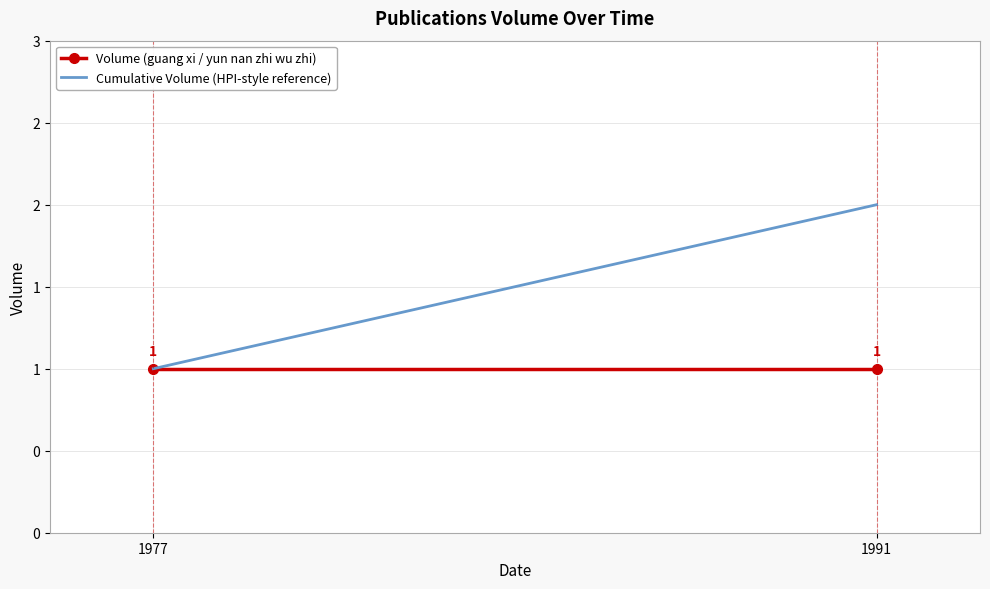

What is the total value across all series at 1991?

3